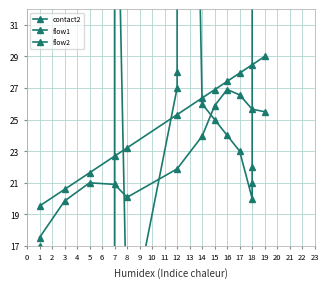

The flow2 series shows 2 at 7. True or false?

False